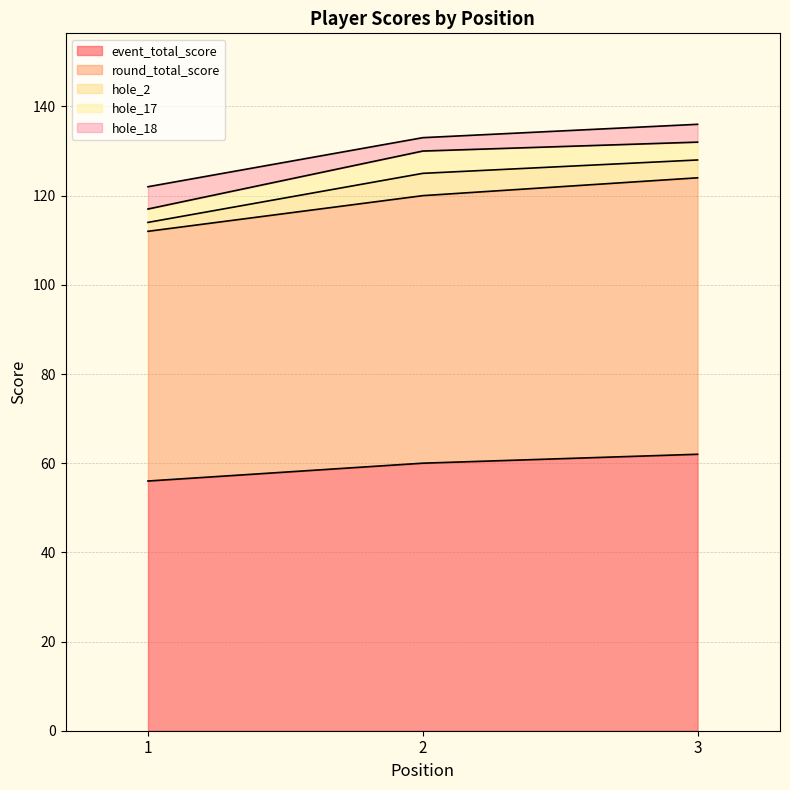

What is the average value of the hole_2 series?

4